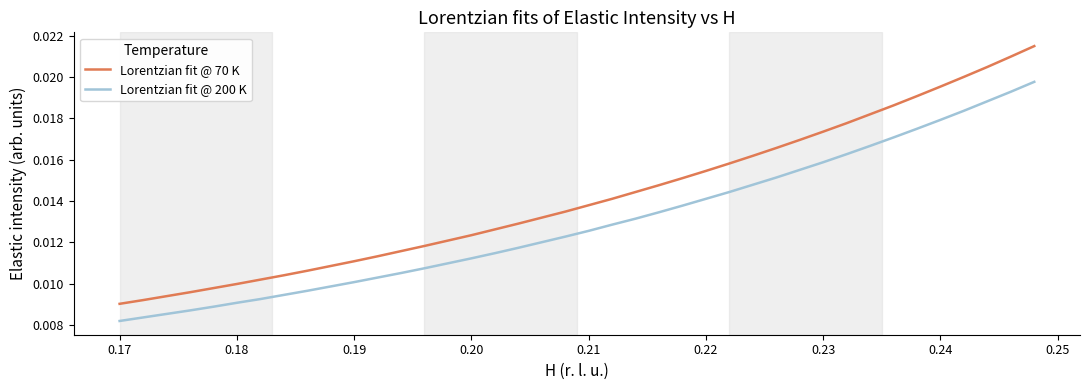

Rank the series by their maximum value, from highest to lowest.

Lorentzian fit @ 70 K, Lorentzian fit @ 200 K